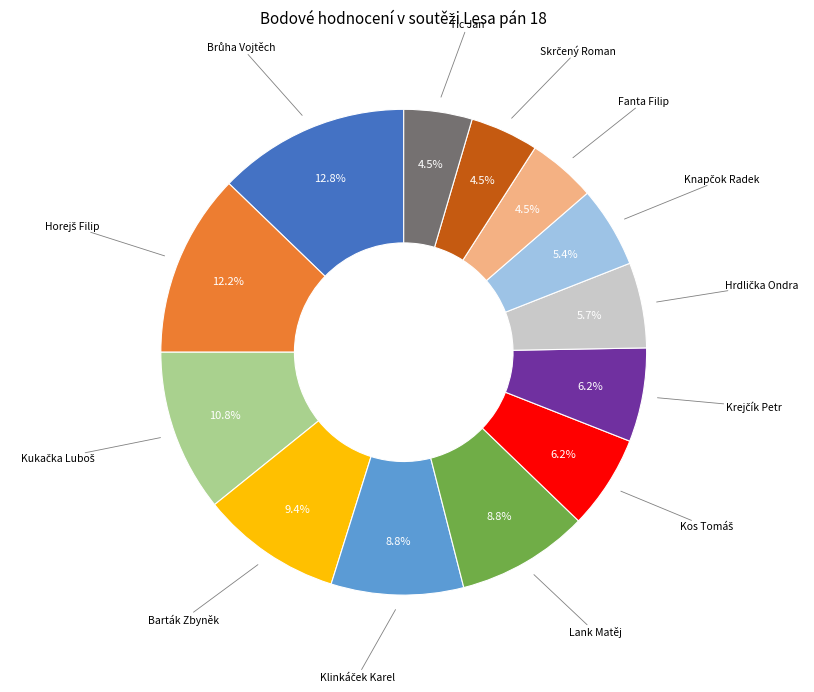

Is there any slice that represents more than half of the pie?

No